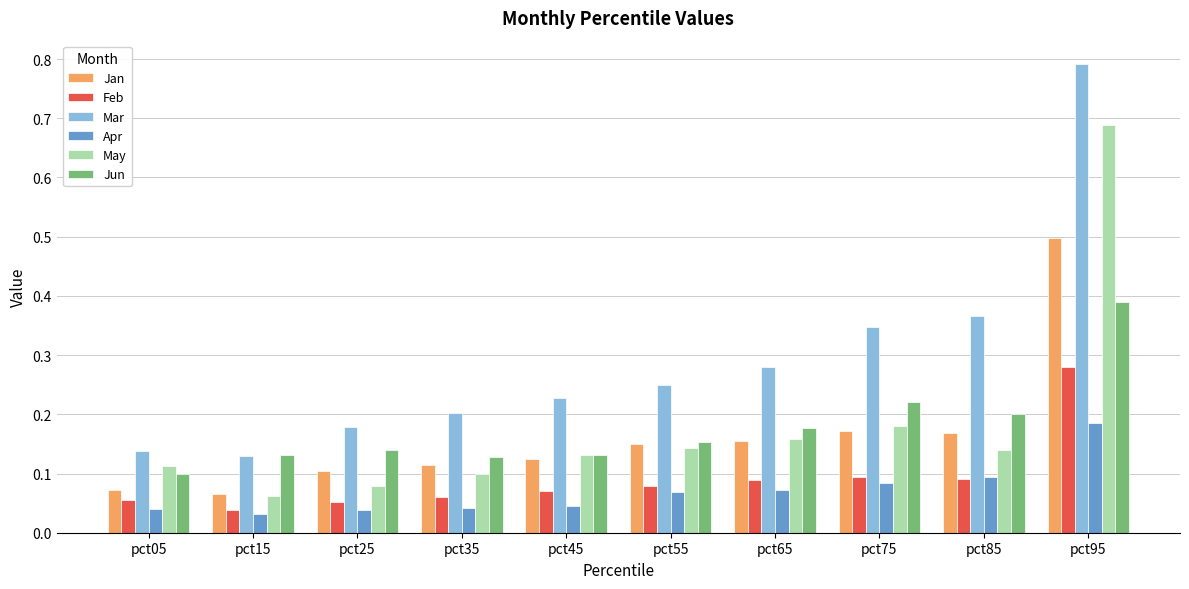

How many Jun values are between 0 and 1?

10